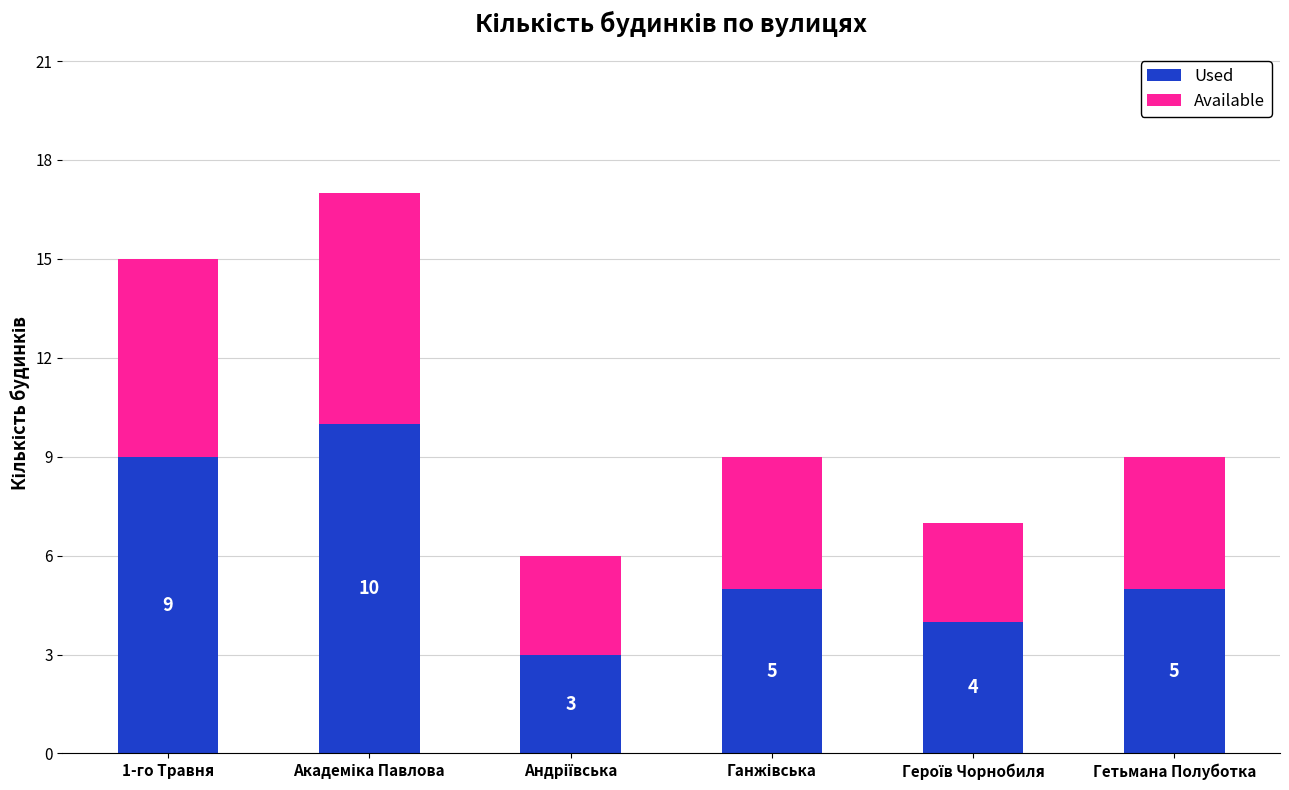

What is the difference between the maximum and minimum values in the Used series?

7